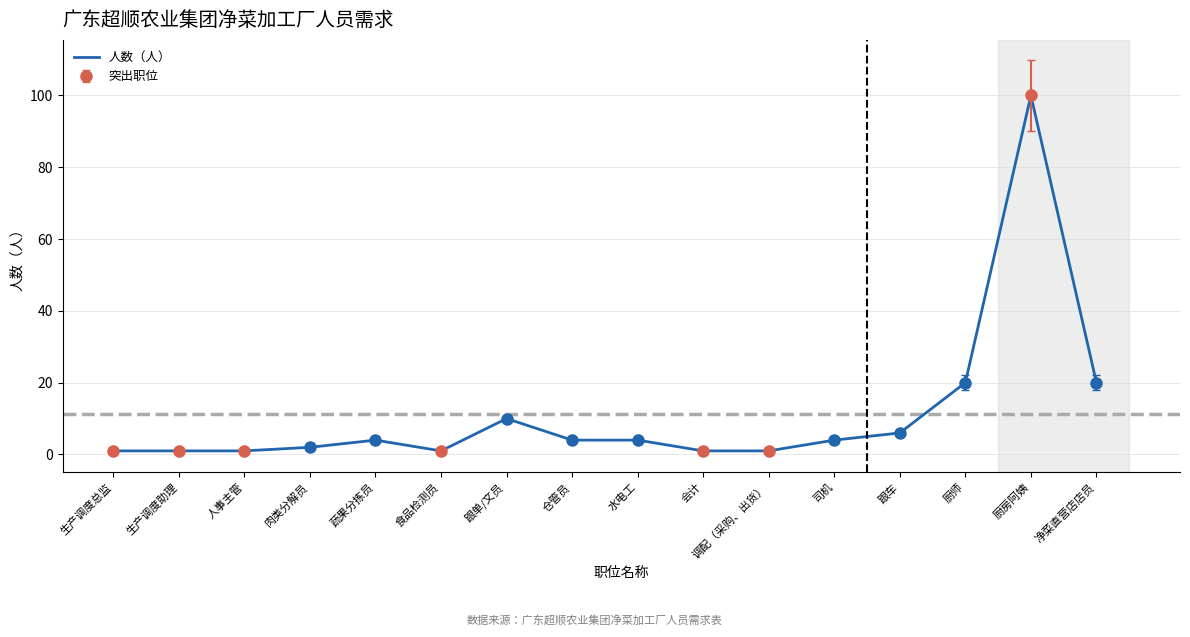

What is the difference between the maximum and second lowest values?

99